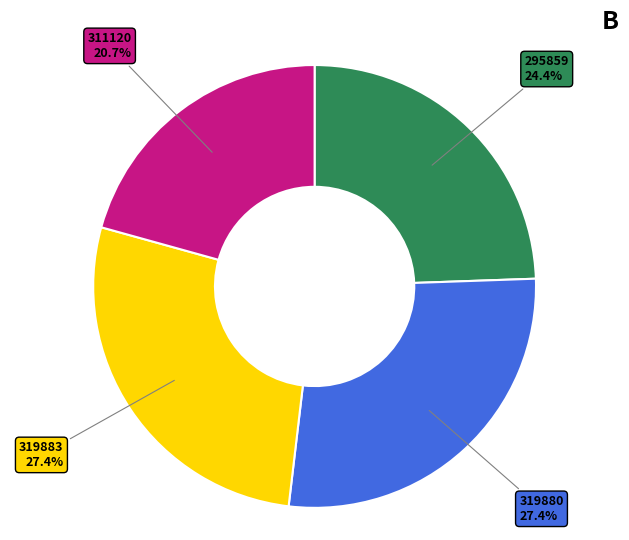

Is there any slice that represents more than half of the pie?

No